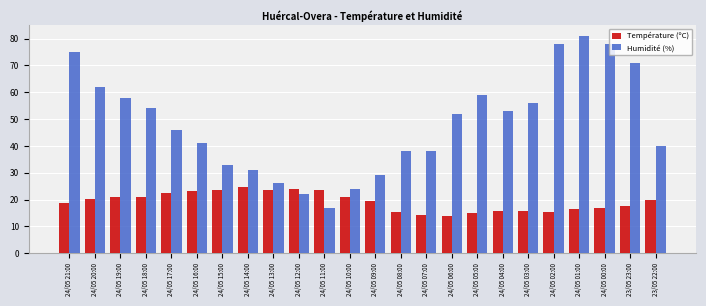

What is the highest value of the Température (ºC) series?

24.8